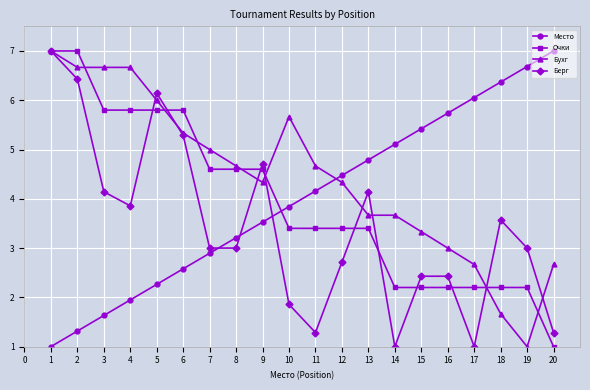

What is the sum of all Место values?

80.0